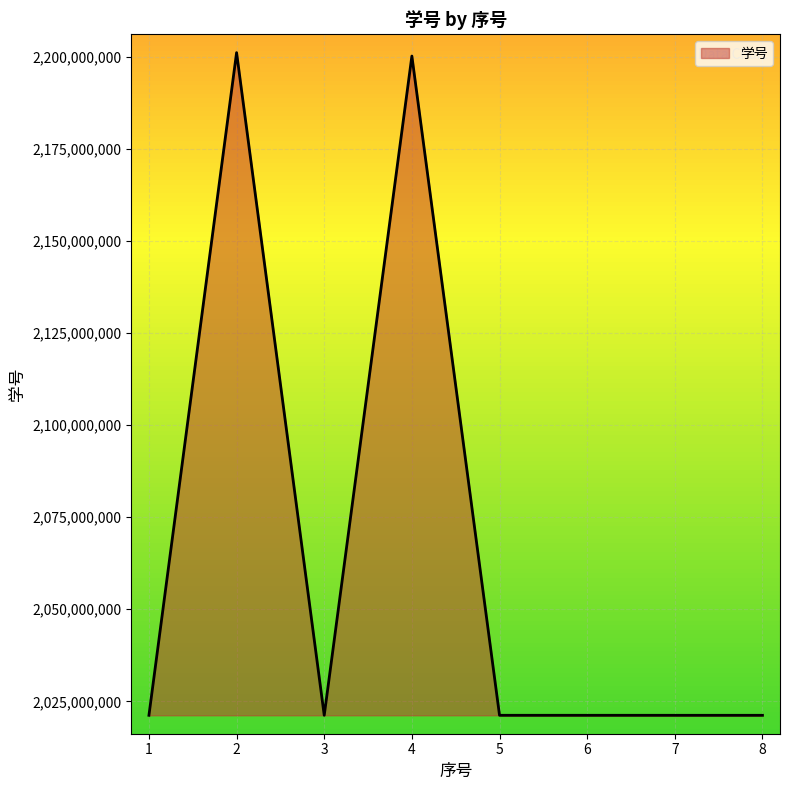

How many series are shown in this chart?

1